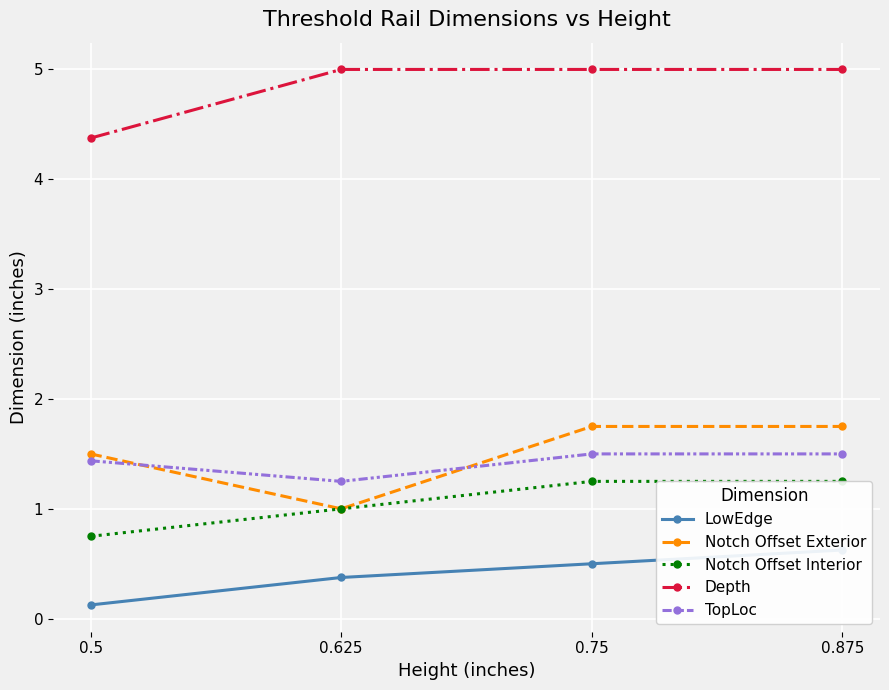

What is the maximum value for Notch Offset Interior?

1.2